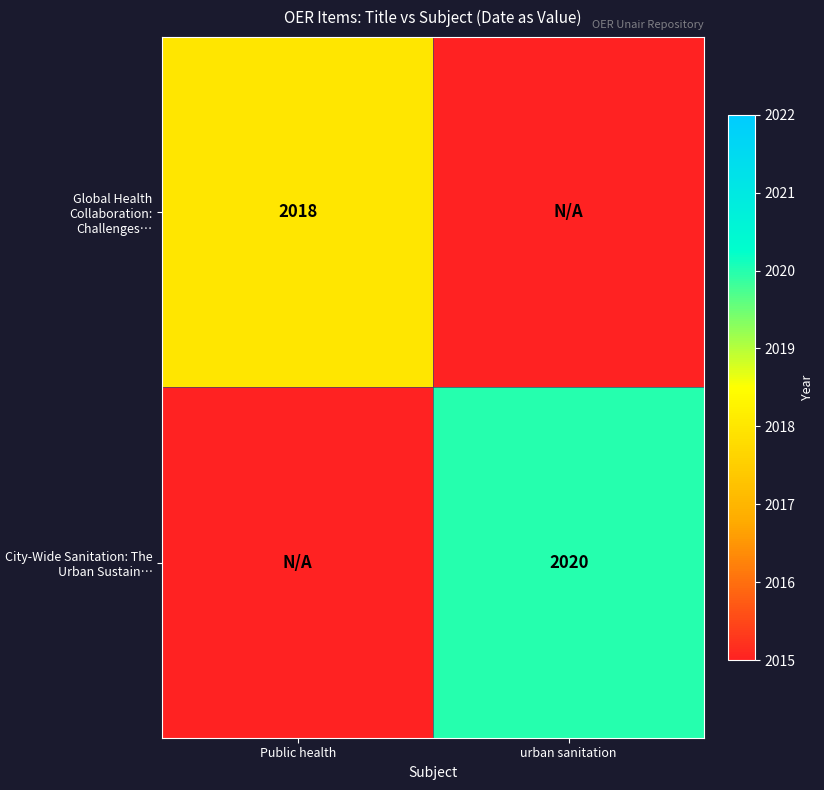

Count the number of categories in the chart.

2